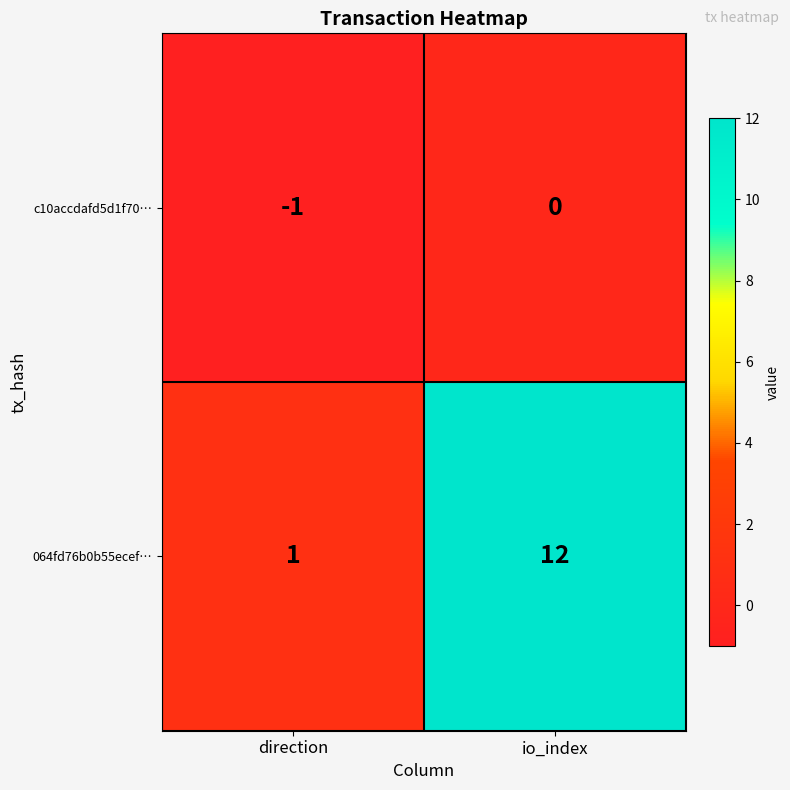

What is the spread (max minus min) of values at direction?

2